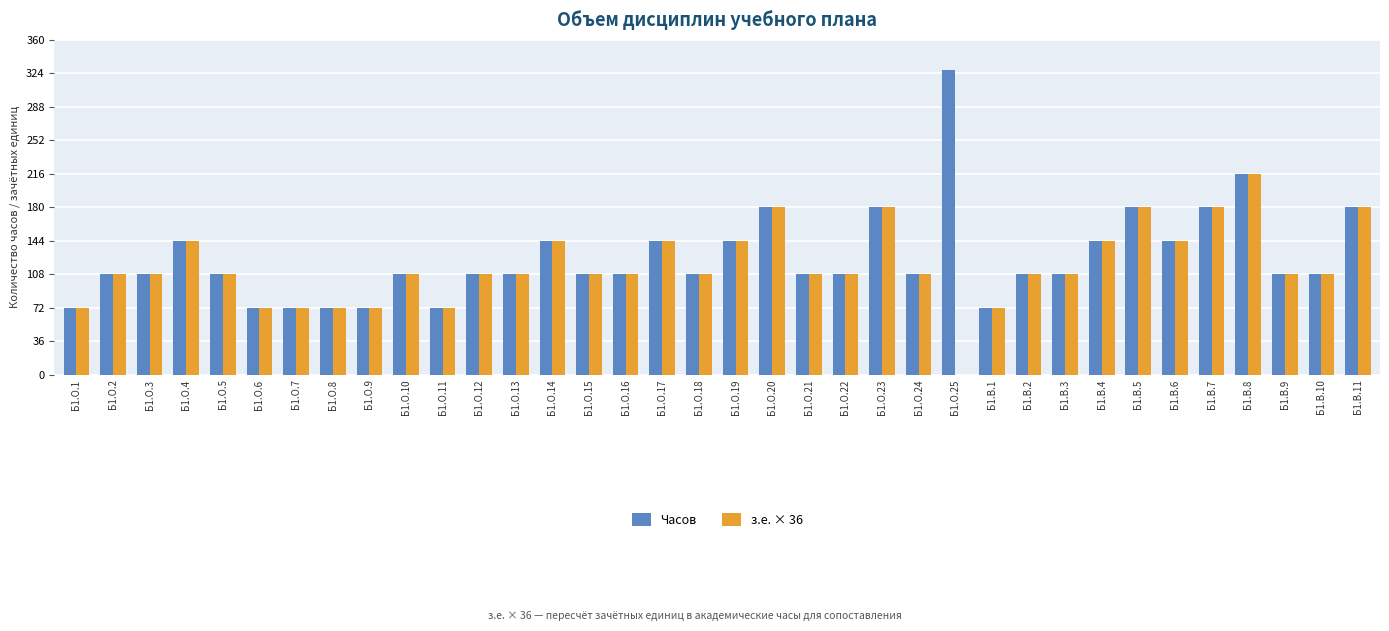

Which series has the largest range (max minus min)?

Часов